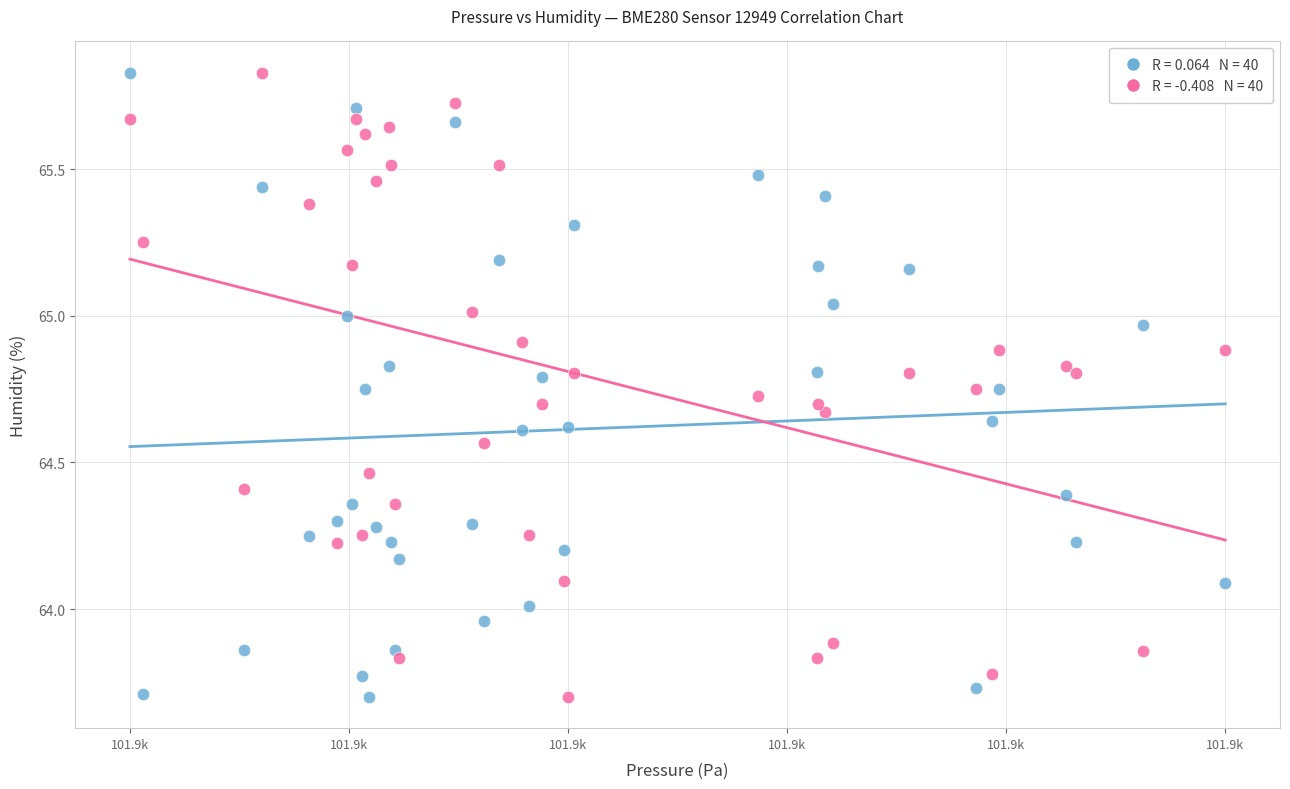

Across all data points, what is the range of Y values (max minus min)?

2.1